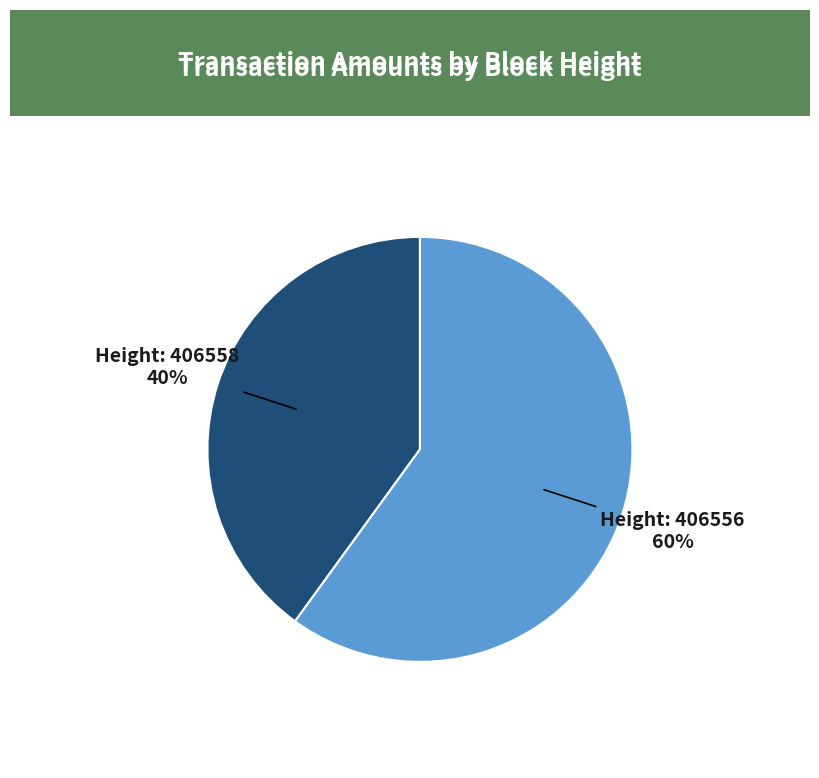

To the nearest percent, what is the average slice percentage?

50%